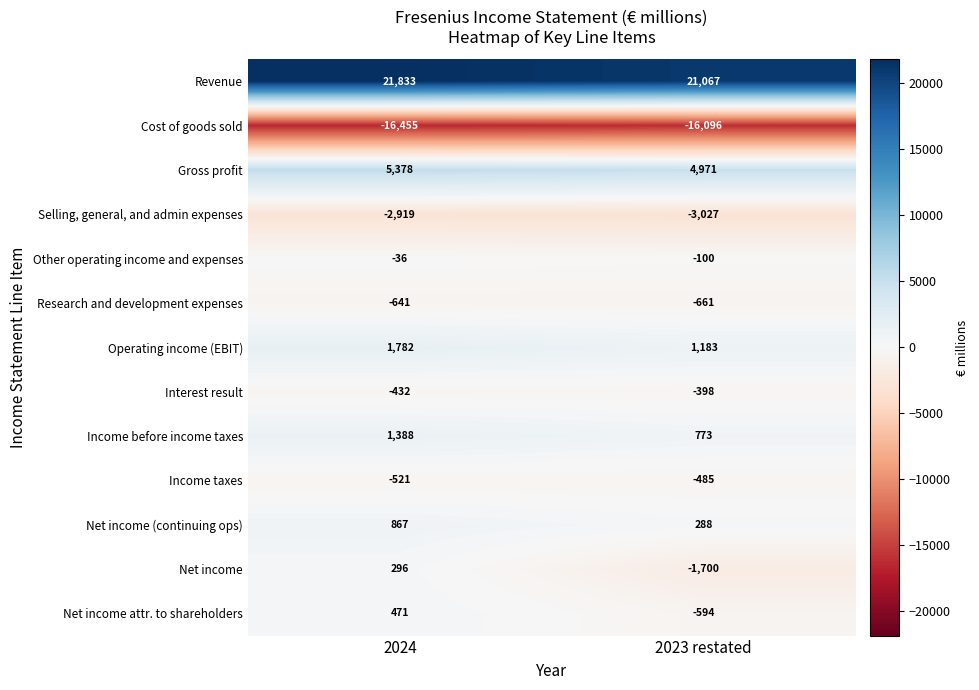

Is the value of Operating income (EBIT) at 2024 greater than the value of Research and development expenses at 2023 restated?

Yes